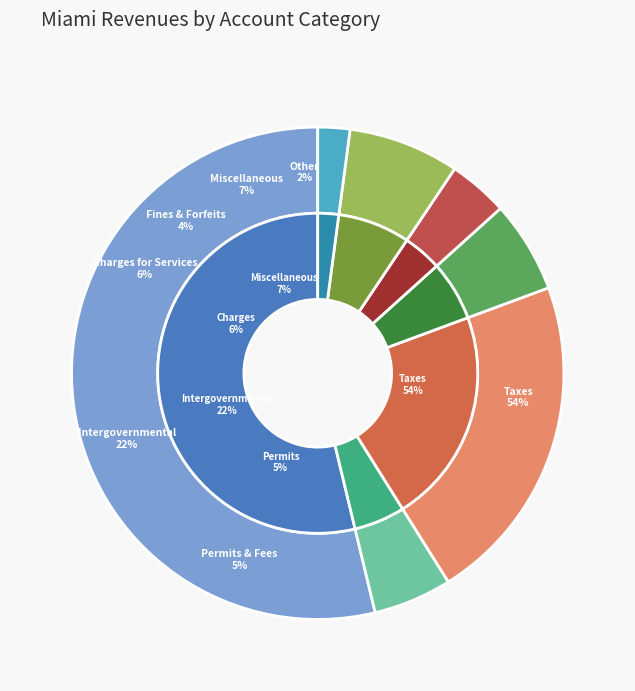

What percentage is the Permits, Fees & Special Assessments slice, to the nearest percent?

5%